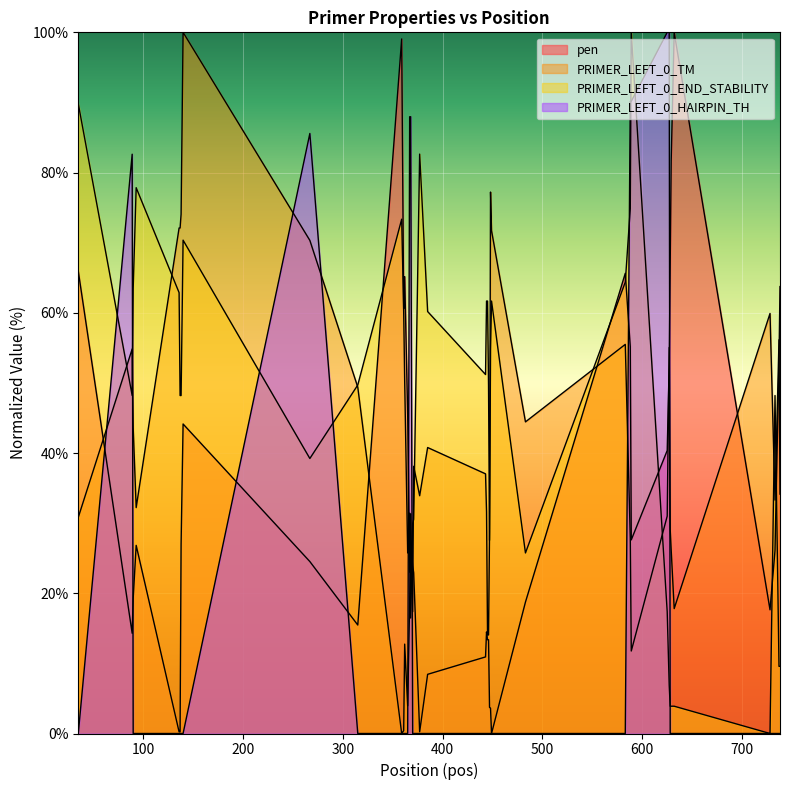

How many positive values does the pen series have?

39